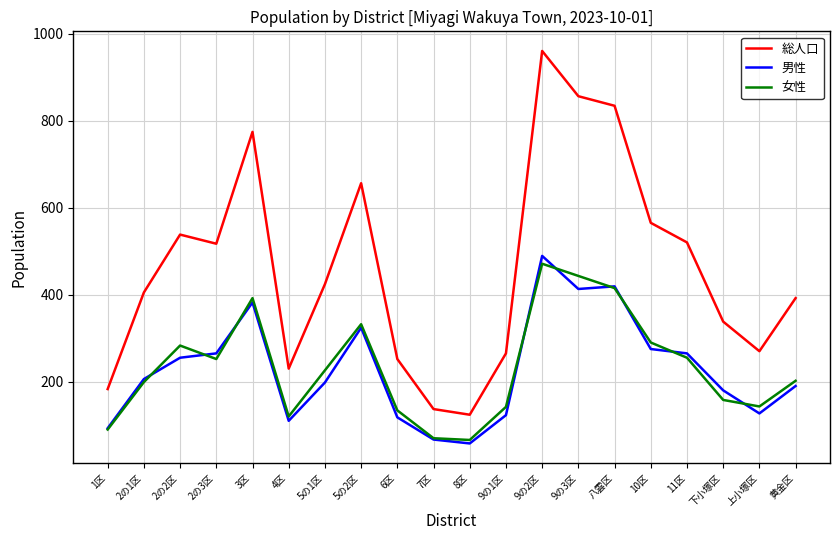

What position from the right is 3区?

16